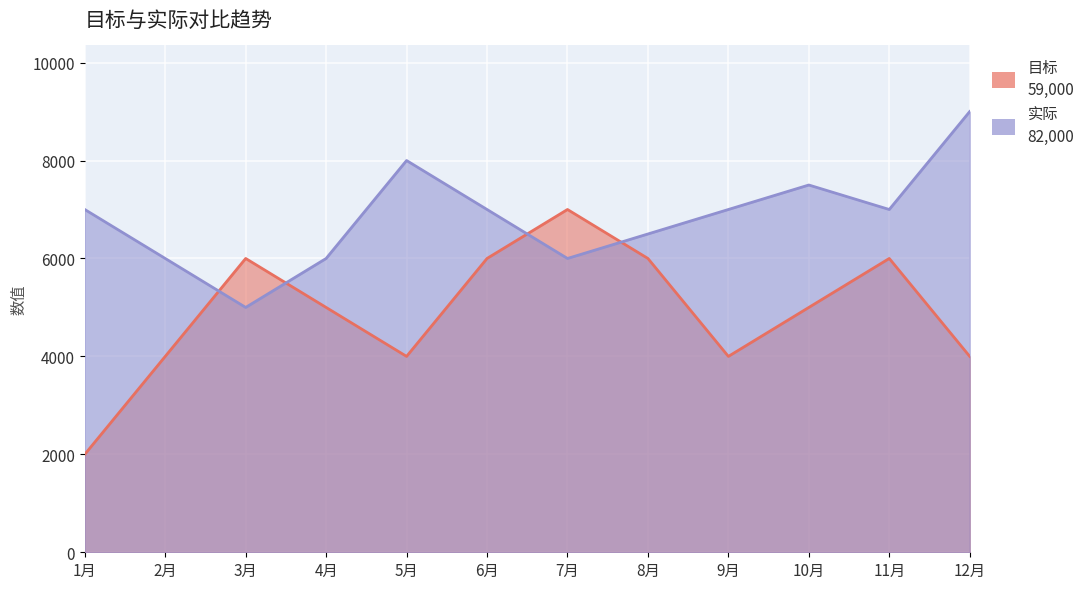

Rank the series by their maximum value, from highest to lowest.

实际, 目标